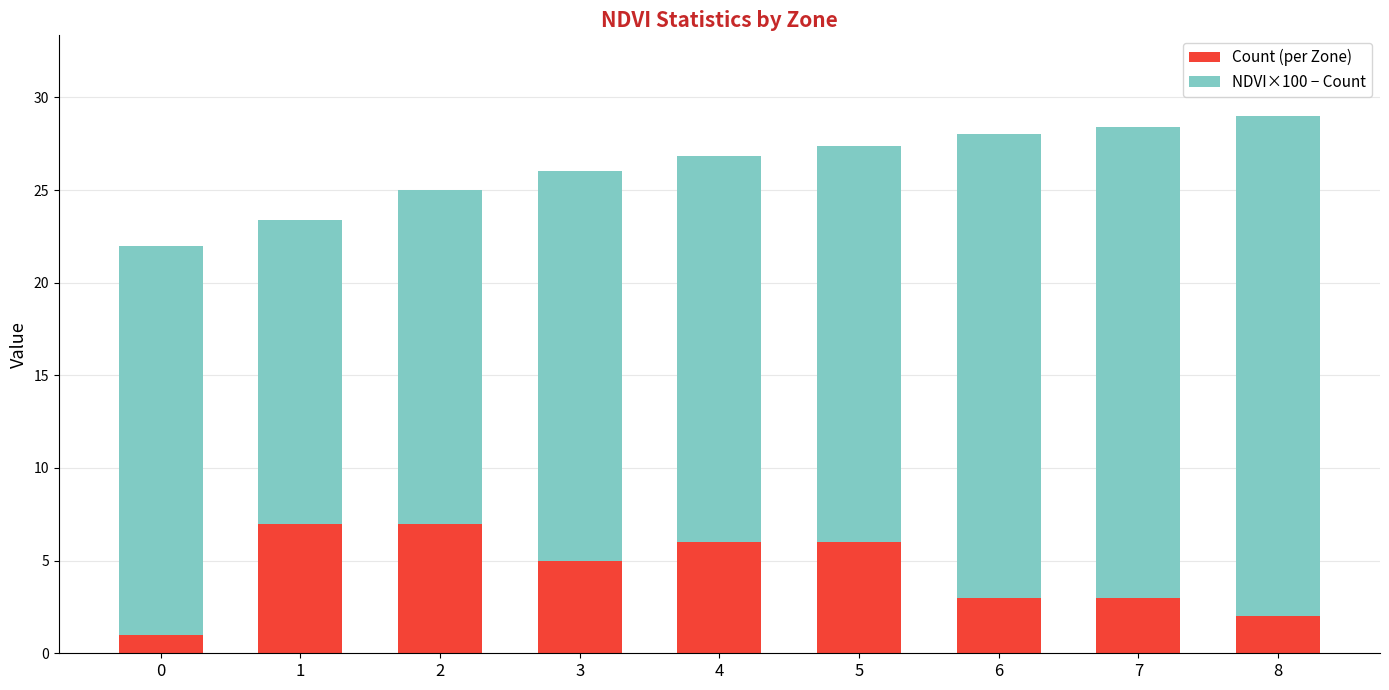

What is the minimum value for Count (per Zone)?

1.0